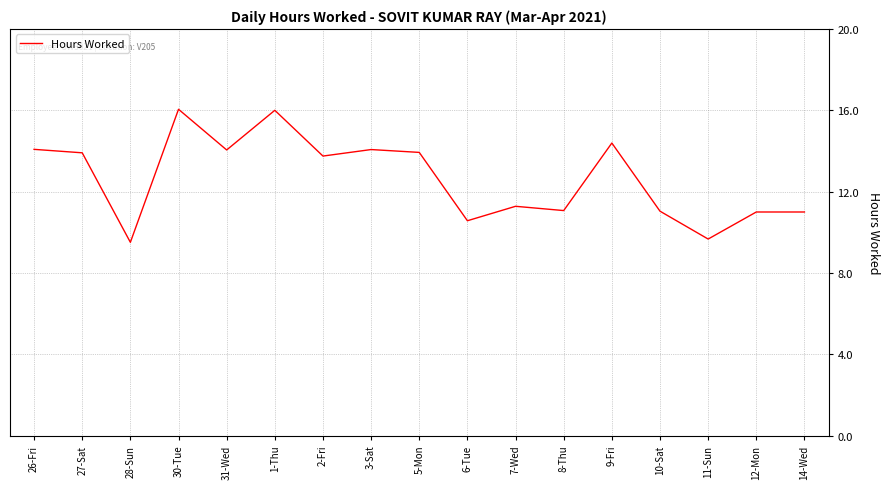

What position from the left is 5-Mon?

9